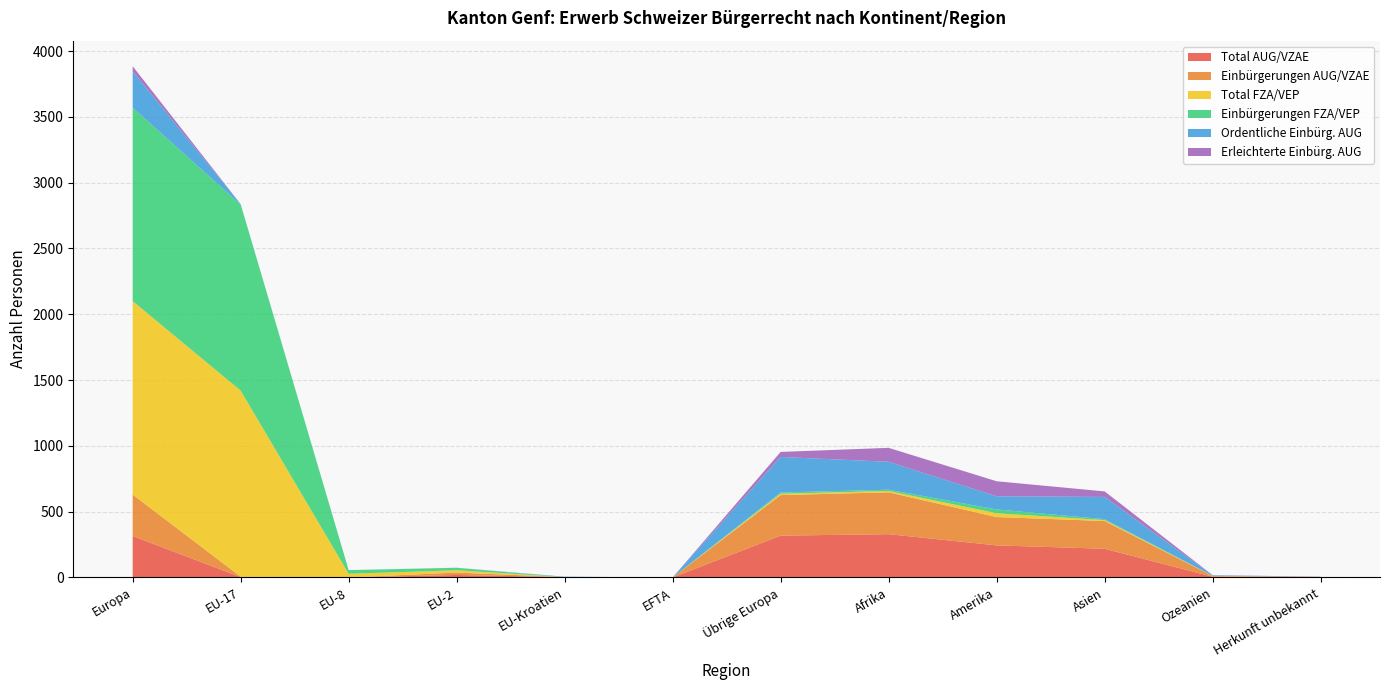

Reading right to left, transcribe all the data shown in this chart.

Total AUG/VZAE: Herkunft unbekannt=2	Ozeanien=6	Asien=218	Amerika=244	Afrika=329	Übrige Europa=318	EFTA=0	EU-Kroatien=3	EU-2=19	EU-8=0	EU-17=3	Europa=315
Einbürgerungen AUG/VZAE: Herkunft unbekannt=2	Ozeanien=5	Asien=211	Amerika=215	Afrika=318	Übrige Europa=308	EFTA=0	EU-Kroatien=0	EU-2=18	EU-8=0	EU-17=3	Europa=315
Total FZA/VEP: Herkunft unbekannt=0	Ozeanien=1	Asien=7	Amerika=29	Afrika=10	Übrige Europa=10	EFTA=0	EU-Kroatien=0	EU-2=18	EU-8=28	EU-17=1414	Europa=1470
Einbürgerungen FZA/VEP: Herkunft unbekannt=0	Ozeanien=1	Asien=7	Amerika=29	Afrika=10	Übrige Europa=10	EFTA=0	EU-Kroatien=0	EU-2=18	EU-8=28	EU-17=1414	Europa=1470
Ordentliche Einbürg. AUG: Herkunft unbekannt=0	Ozeanien=3	Asien=169	Amerika=100	Afrika=212	Übrige Europa=270	EFTA=0	EU-Kroatien=3	EU-2=1	EU-8=0	EU-17=3	Europa=277
Erleichterte Einbürg. AUG: Herkunft unbekannt=2	Ozeanien=2	Asien=42	Amerika=114	Afrika=106	Übrige Europa=38	EFTA=0	EU-Kroatien=0	EU-2=0	EU-8=0	EU-17=0	Europa=38